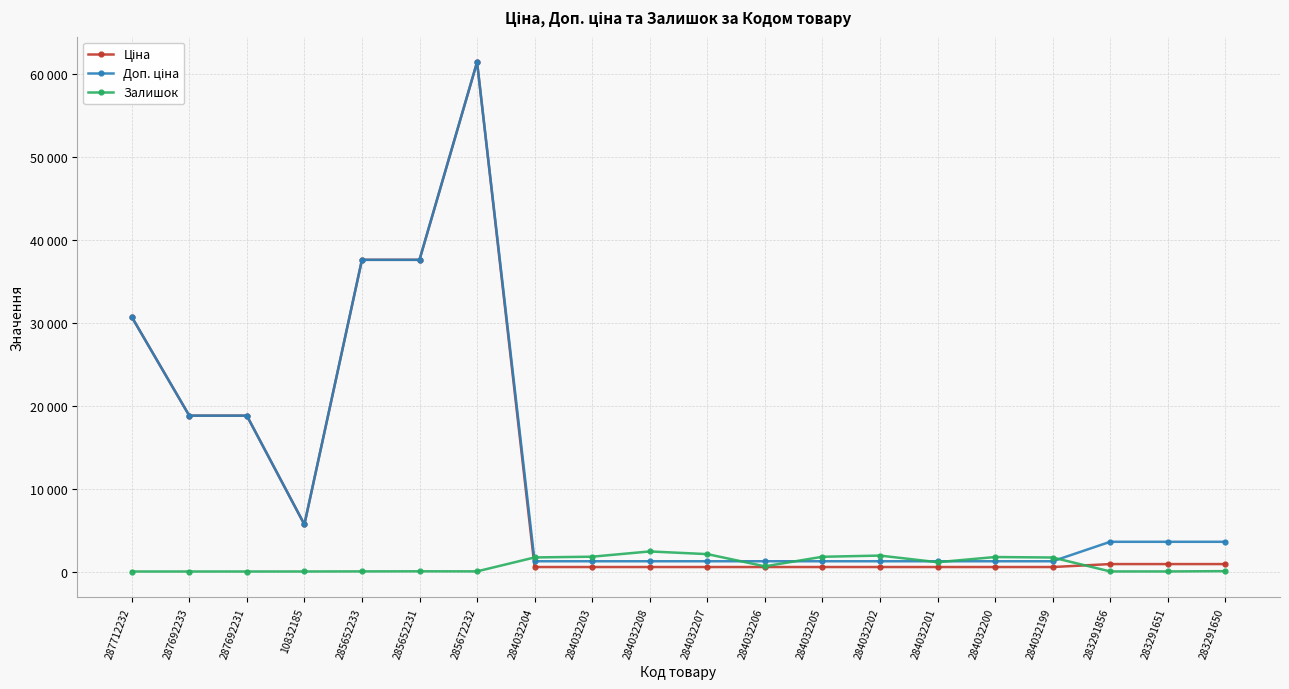

Reading left to right, list all the values displayed in this chart.

Ціна: 287712232=30717.1	287692233=18796.8	287692231=18796.8	10832185=5673.8	285652233=37593.6	285652231=37593.6	285672232=61434.3	284032204=539.0	284032203=539.0	284032208=539.0	284032207=539.0	284032206=539.0	284032205=539.0	284032202=539.0	284032201=539.0	284032200=539.0	284032199=539.0	283291856=895.9	283291651=895.9	283291650=895.9
Доп. ціна: 287712232=30717.1	287692233=18796.8	287692231=18796.8	10832185=5673.8	285652233=37593.6	285652231=37593.6	285672232=61434.3	284032204=1235.4	284032203=1235.4	284032208=1235.4	284032207=1235.4	284032206=1235.4	284032205=1235.4	284032202=1235.4	284032201=1235.4	284032200=1235.4	284032199=1235.4	283291856=3583.6	283291651=3583.6	283291650=3583.6
Залишок: 287712232=0.0	287692233=0.0	287692231=0.0	10832185=2.0	285652233=13.0	285652231=23.0	285672232=16.0	284032204=1696.0	284032203=1786.0	284032208=2419.0	284032207=2096.0	284032206=624.0	284032205=1776.0	284032202=1921.0	284032201=1120.0	284032200=1745.0	284032199=1688.0	283291856=7.0	283291651=6.0	283291650=43.0